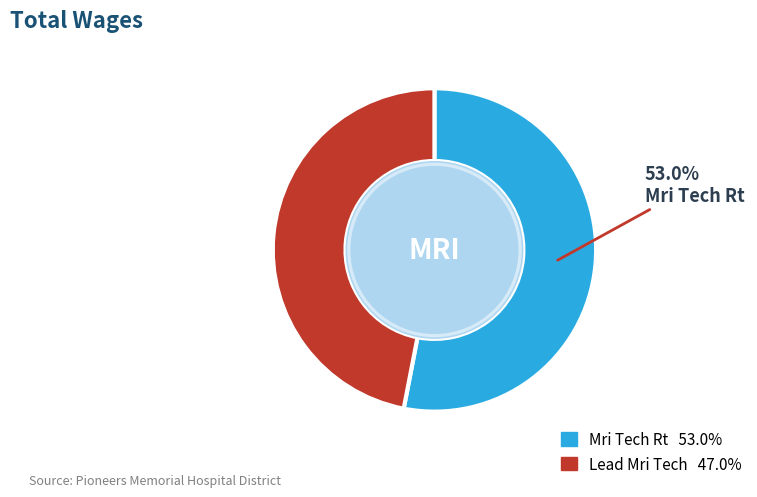

Does any single category account for the majority?

Yes